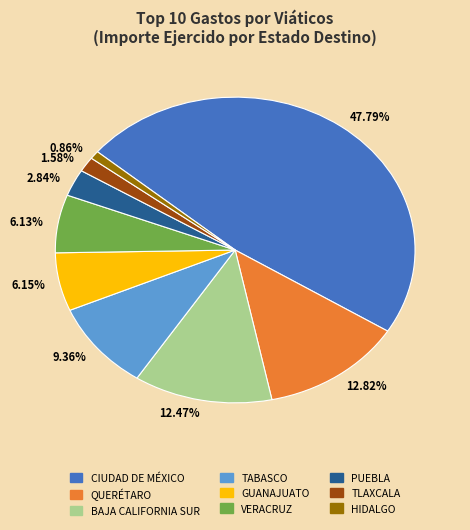

To the nearest percent, what is the average slice percentage?

11%